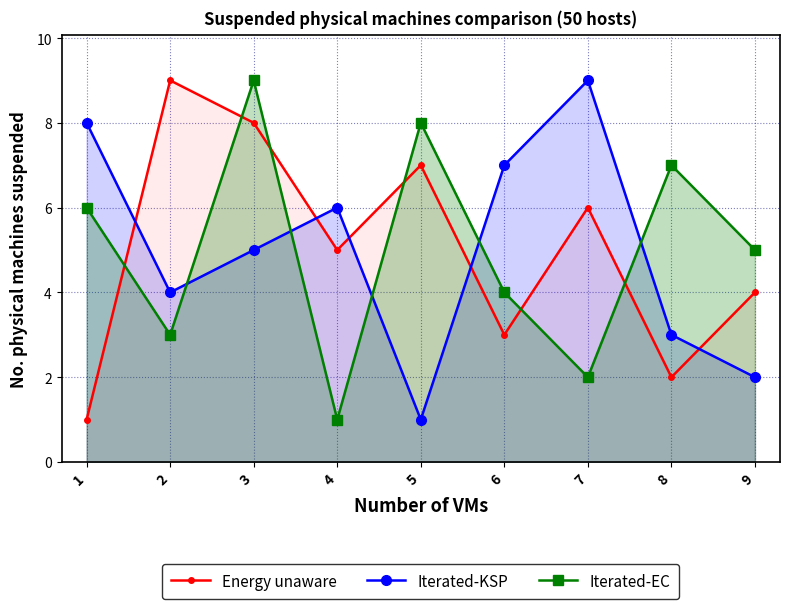

Count the Energy unaware values in the range 3 to 7.

5